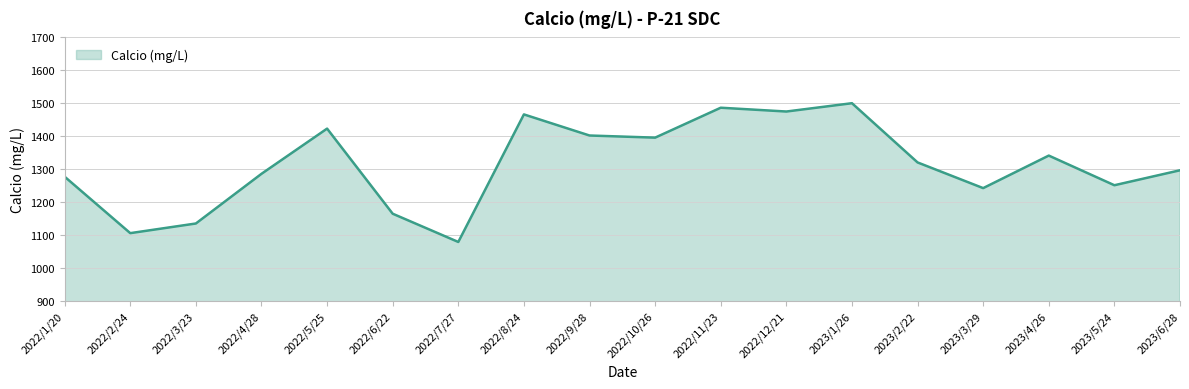

What is the minimum value shown in the chart?

1079.2